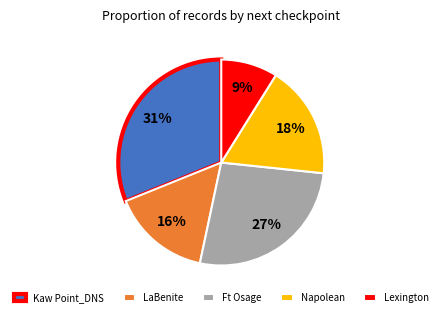

To the nearest percent, what is the average slice percentage?

20%